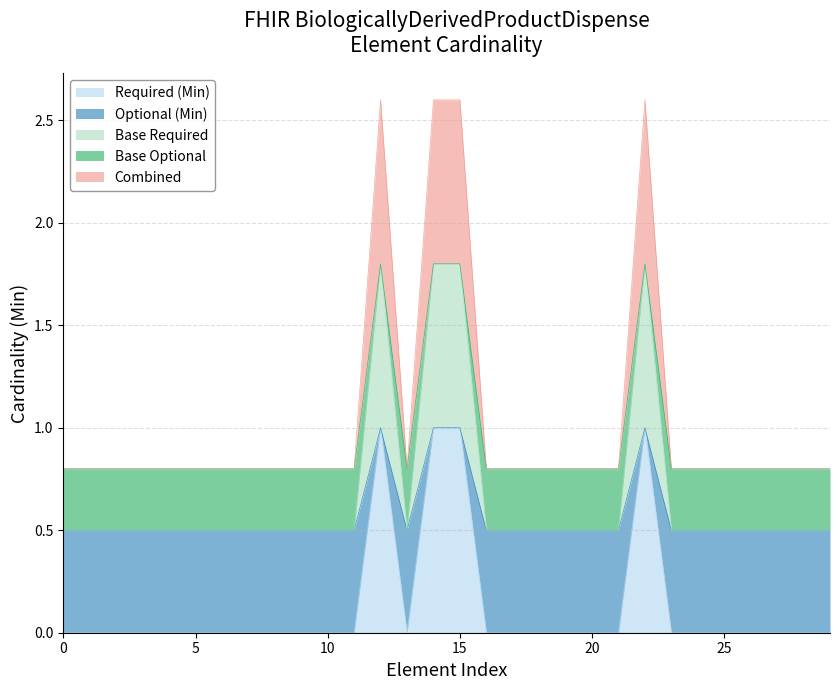

Reading left to right, list all the values displayed in this chart.

Min: 0.0	0.0	0.0	0.0	0.0	0.0	0.0	0.0	0.0	0.0	0.0	0.0	1.0	0.0	1.0	1.0	0.0	0.0	0.0	0.0	0.0	0.0	1.0	0.0	0.0	0.0	0.0	0.0	0.0	0.0
Base Min: 0.5	0.5	0.5	0.5	0.5	0.5	0.5	0.5	0.5	0.5	0.5	0.5	1.0	0.5	1.0	1.0	0.5	0.5	0.5	0.5	0.5	0.5	1.0	0.5	0.5	0.5	0.5	0.5	0.5	0.5